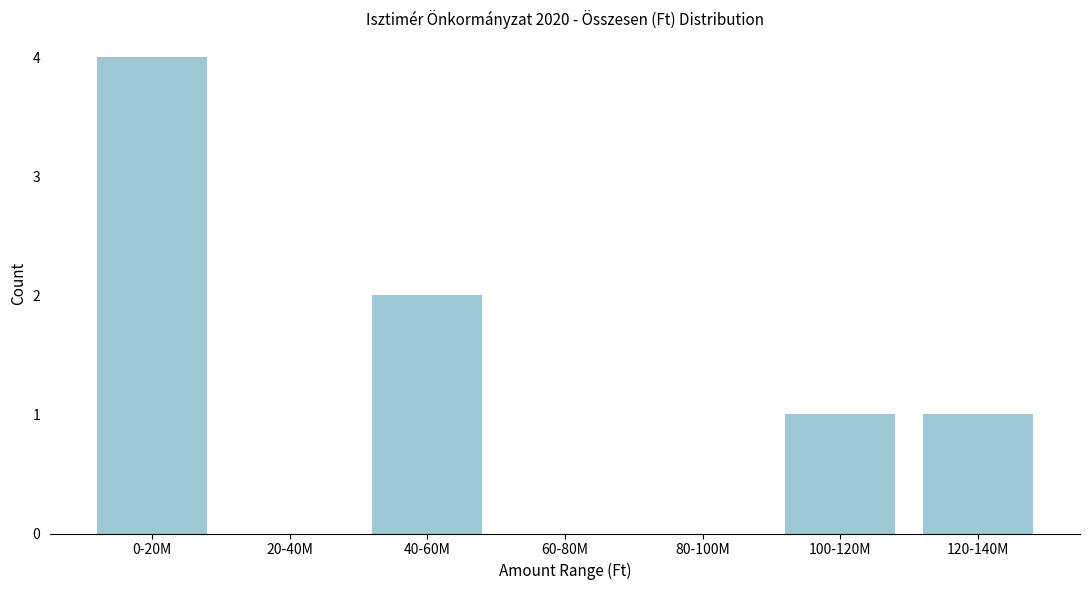

Reading right to left, extract all data points from this chart.

120-140M=1	100-120M=1	80-100M=0	60-80M=0	40-60M=2	20-40M=0	0-20M=4